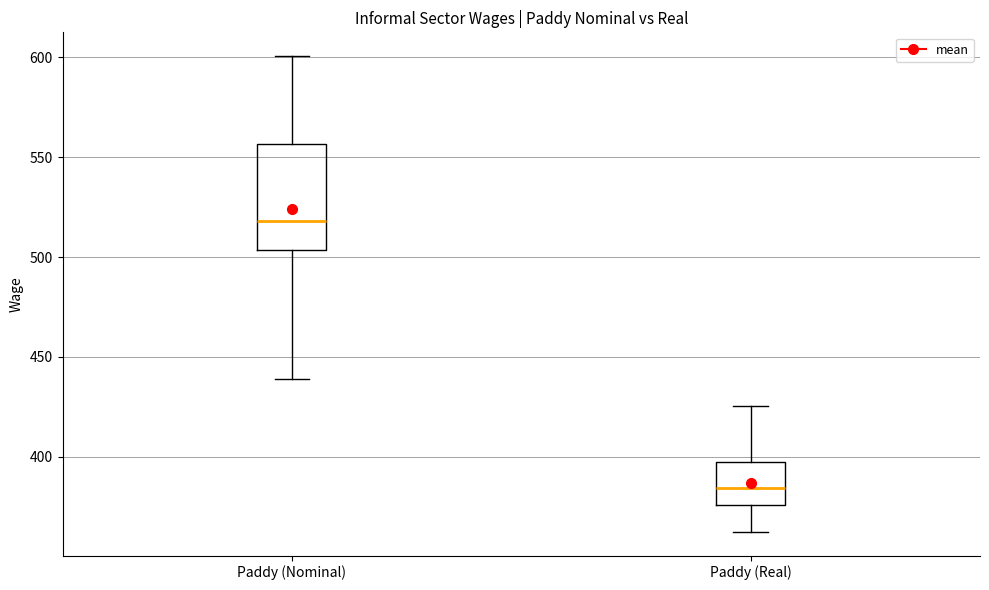

Reading left to right, transcribe this box plot: for each box, give where its median line is, the range the box spans, and where its two whiskers end, as read against the y-axis. The values are not printed on the chart, so give them approximately, as read against the axis.

Paddy (Nominal): median 520, box 505 to 555, whiskers 440 to 600
Paddy (Real): median 385, box 375 to 395, whiskers 360 to 425